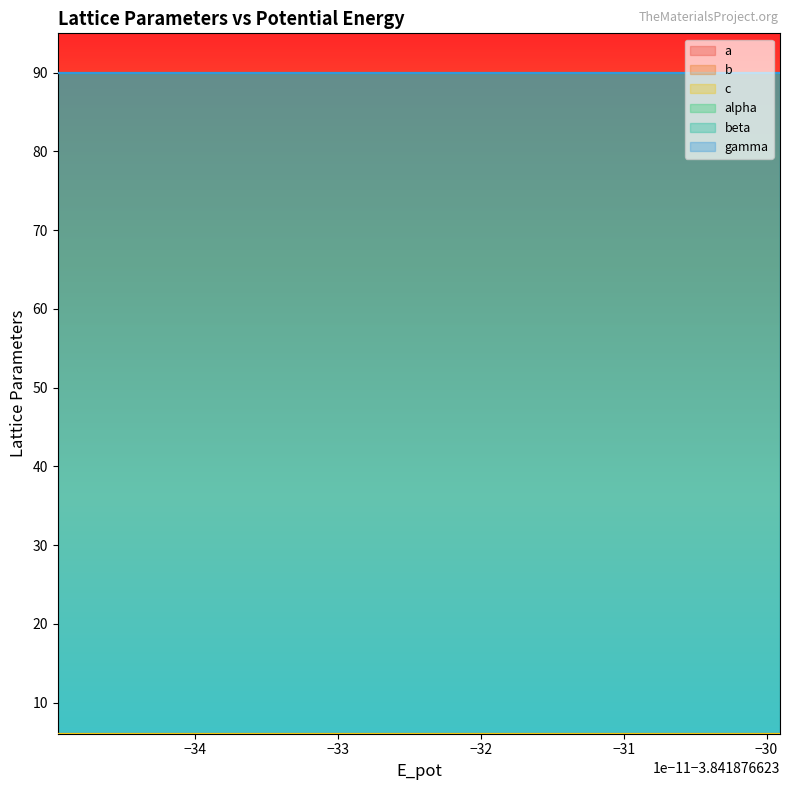

What is the value of the c point at the 1st from the left?

6.1